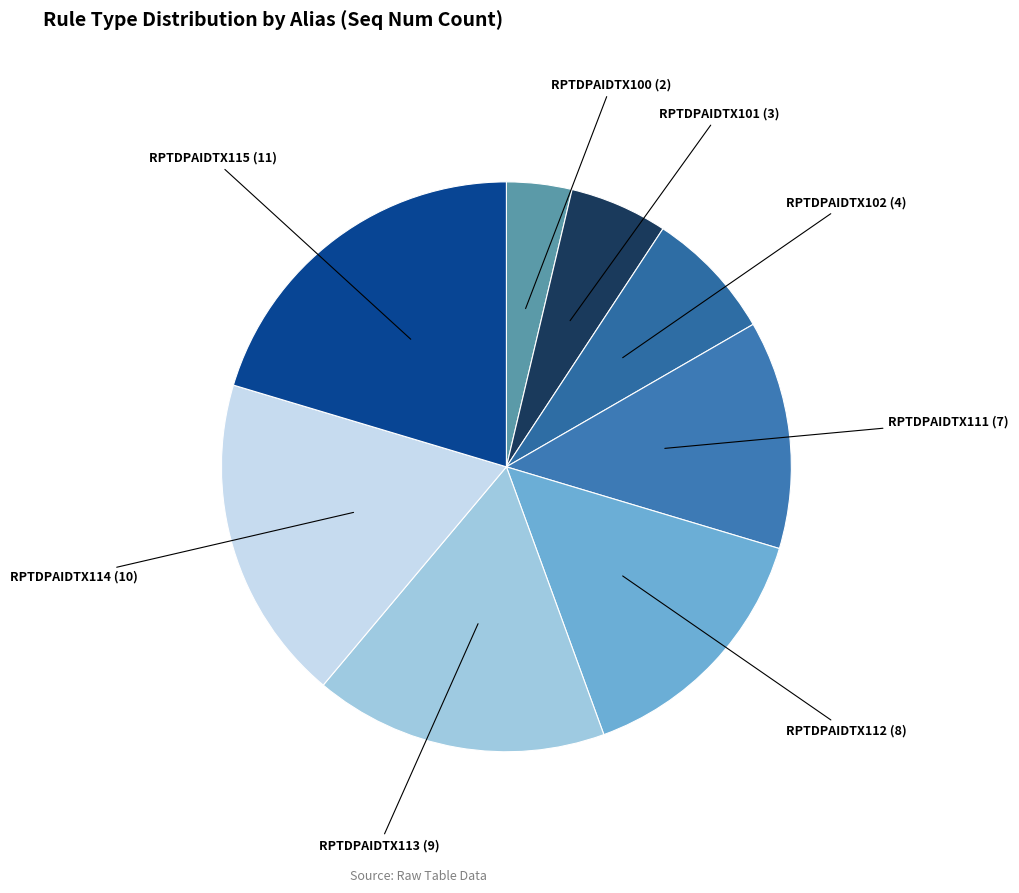

The RPTDPAIDTX114 (10) slice represents 19% of the pie. True or false?

True